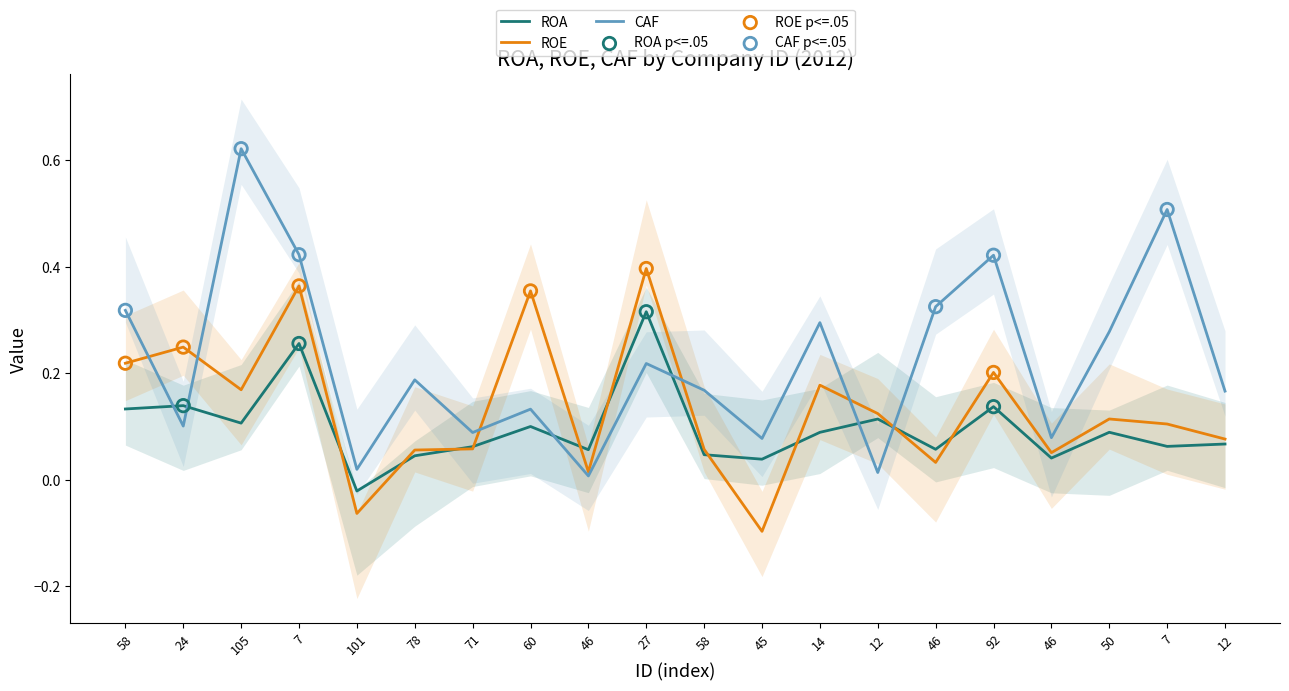

Which series contains the lowest Y value?

ROE